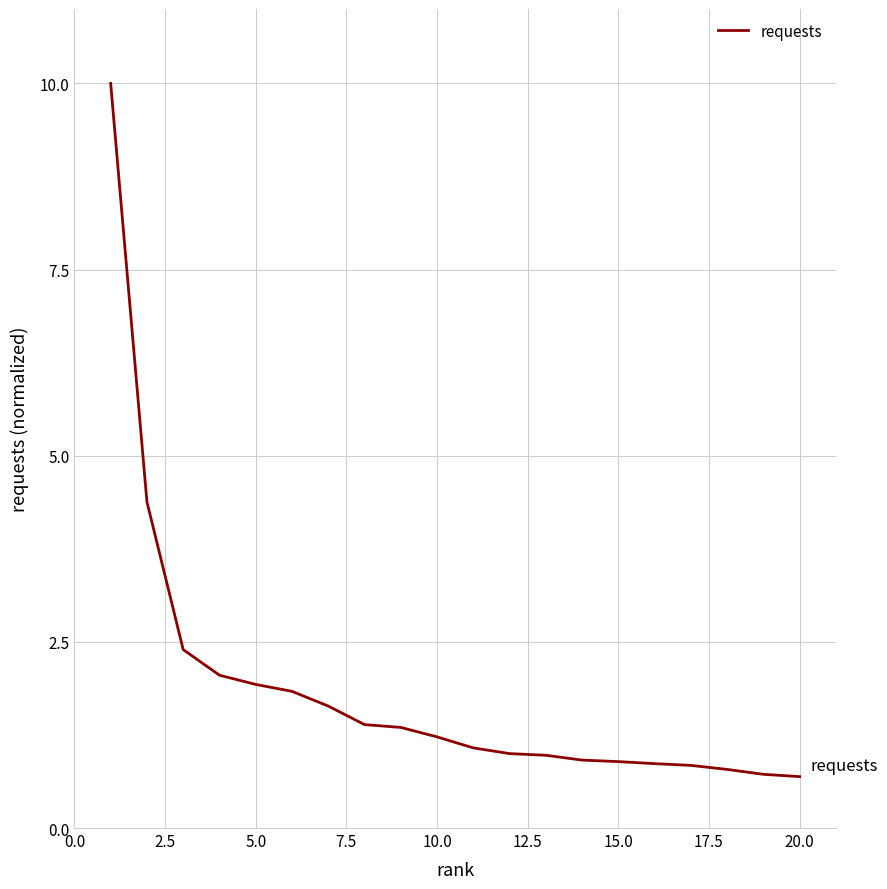

What is the smallest value displayed?

0.7